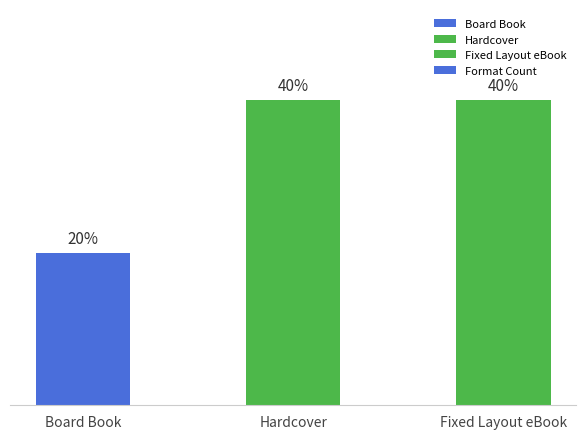

Between Fixed Layout eBook and Board Book, which is larger?

Fixed Layout eBook